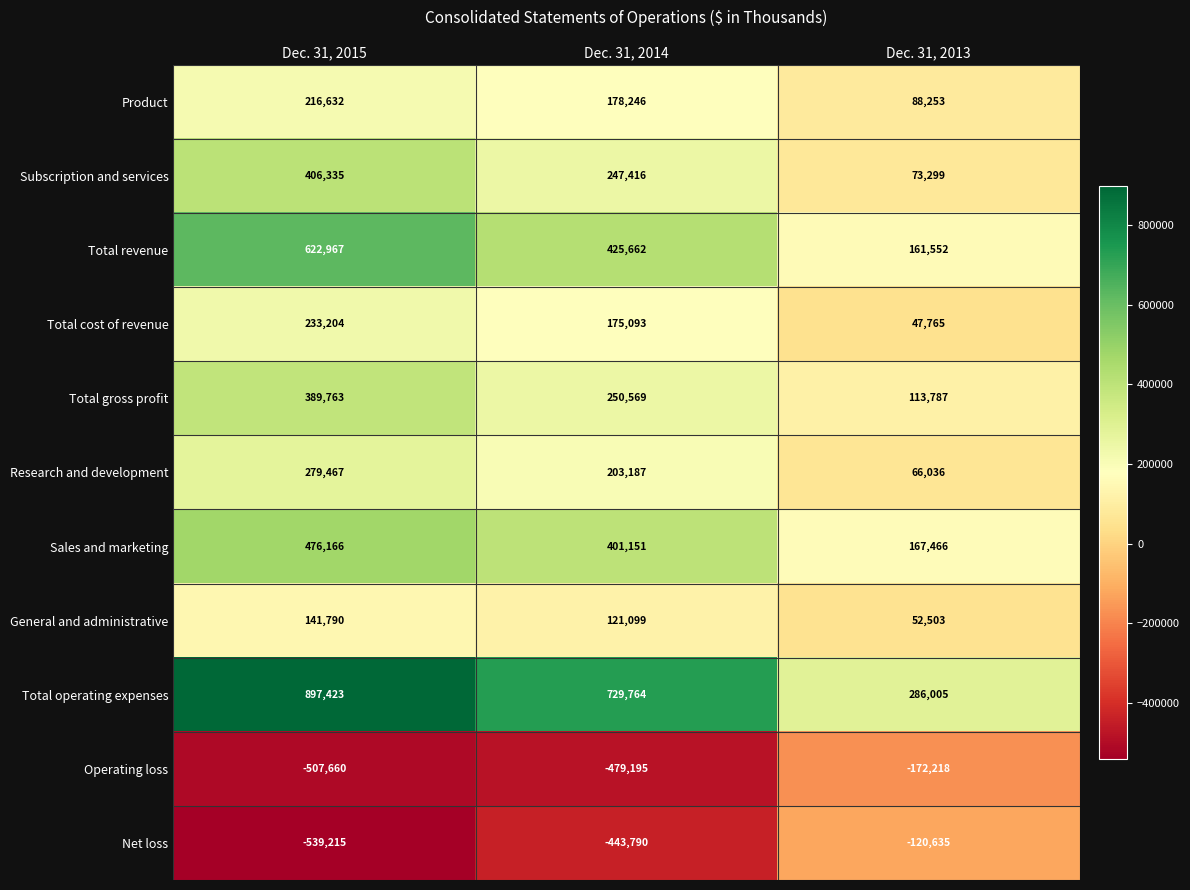

Which series has the largest range (max minus min)?

Total operating expenses